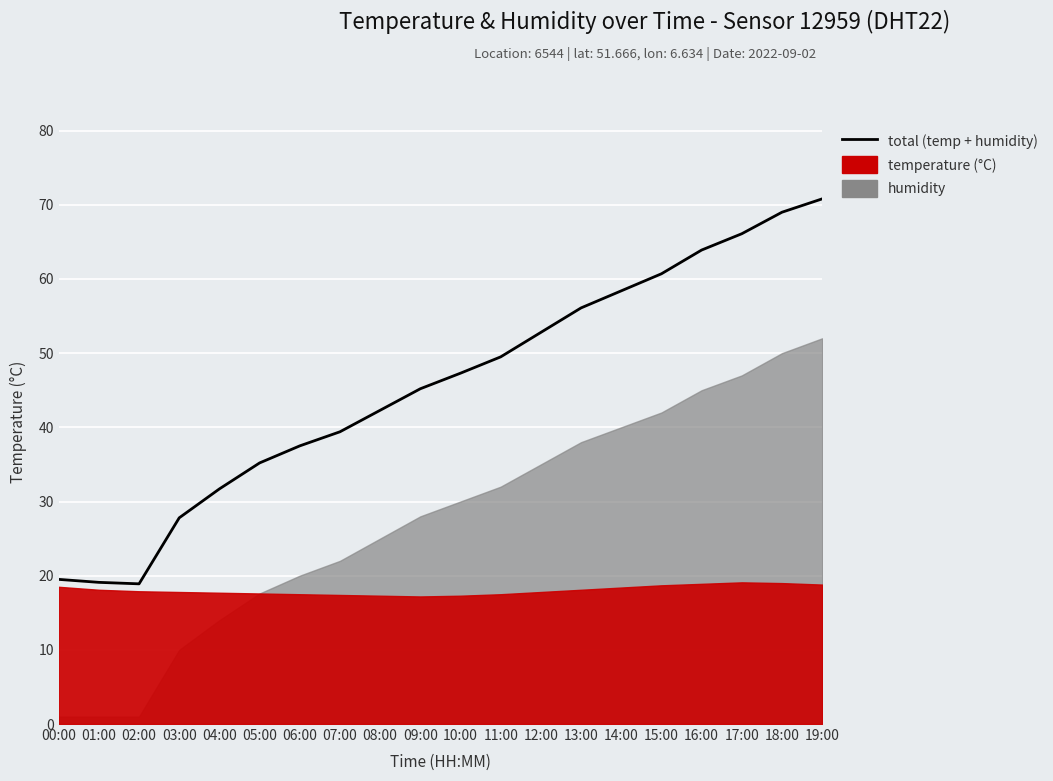

Reading left to right, transcribe all the data shown in this chart.

00:00=19.5	01:00=19.1	02:00=18.9	03:00=27.8	04:00=31.7	05:00=35.2	06:00=37.5	07:00=39.4	08:00=42.3	09:00=45.2	10:00=47.3	11:00=49.5	12:00=52.8	13:00=56.1	14:00=58.4	15:00=60.7	16:00=63.9	17:00=66.1	18:00=69.0	19:00=70.8